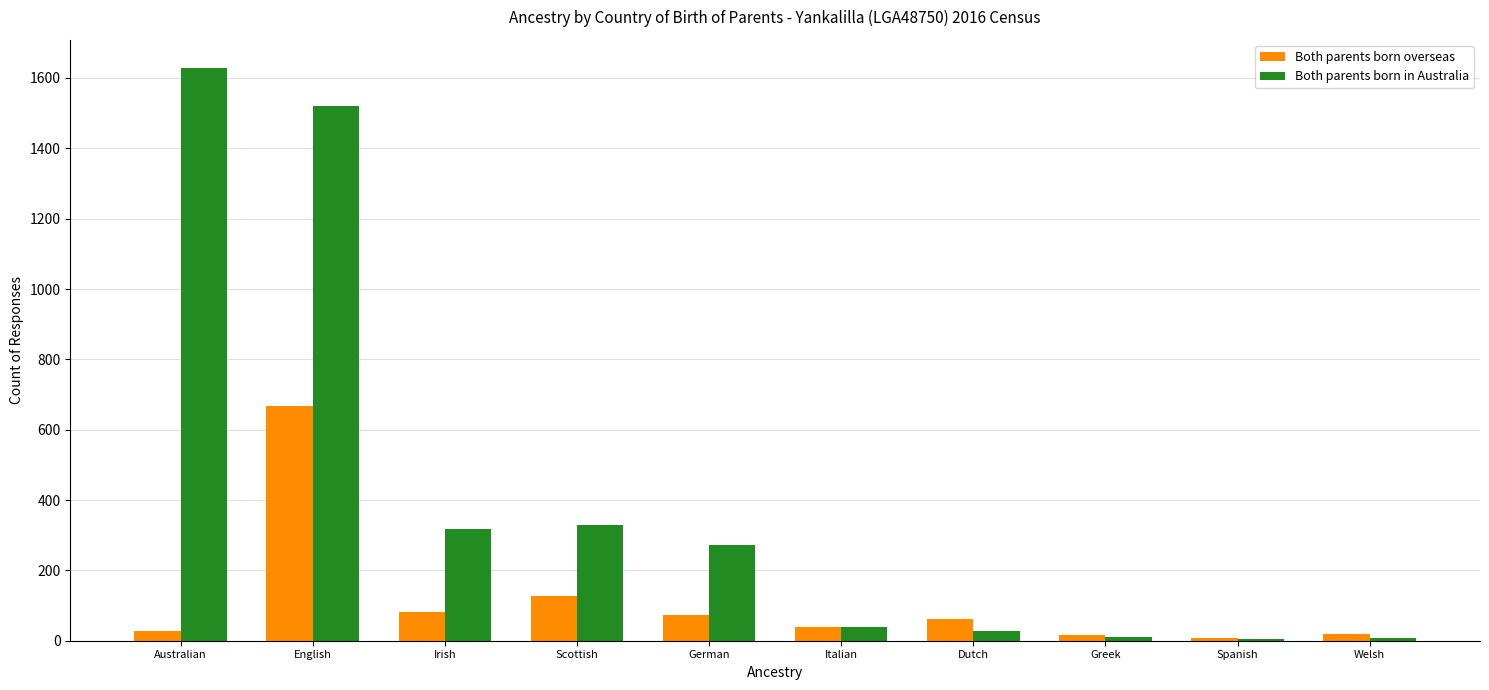

What is the sum of the Both parents born overseas values at Welsh and German?

93